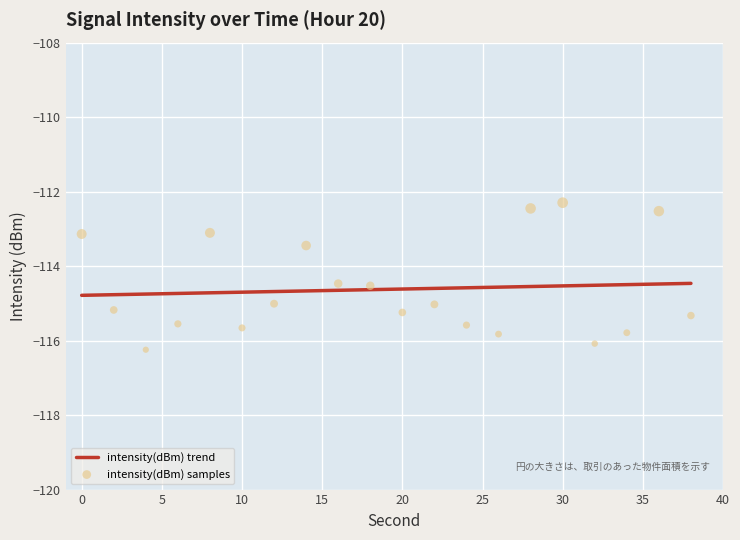

What is the change in value from 8 to 30?

+0.8